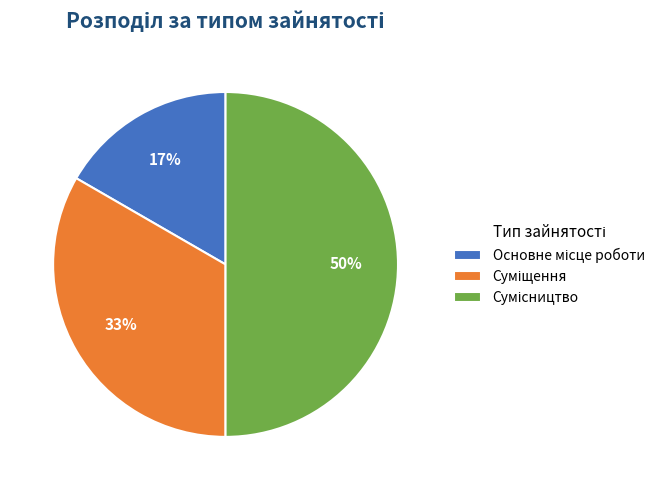

To the nearest percent, what is the difference between the largest and smallest slice percentages?

33%